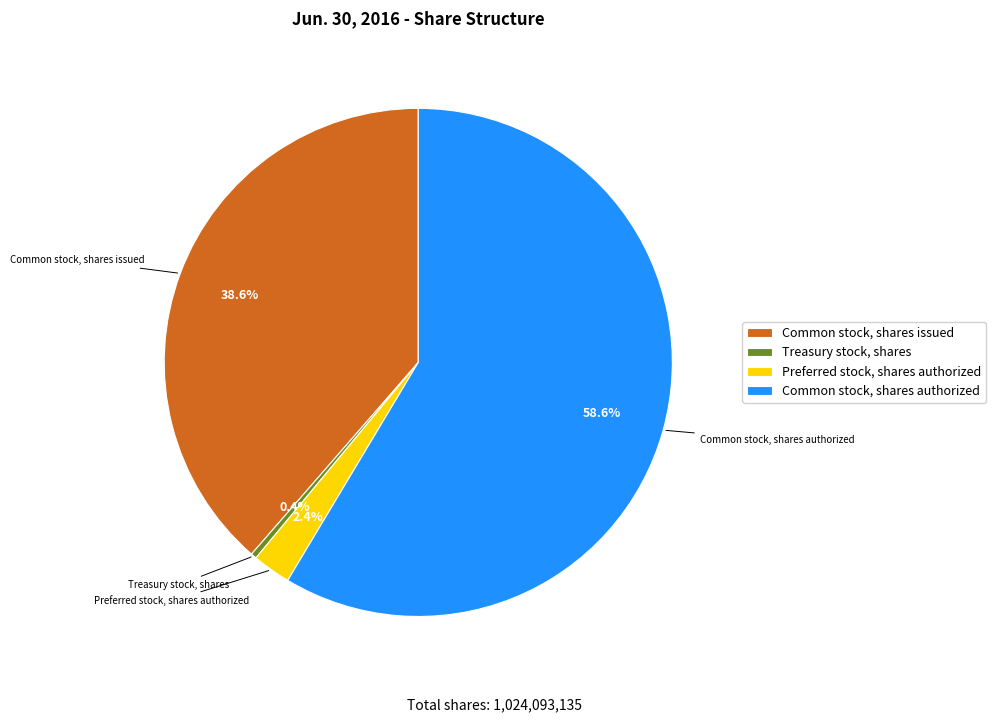

Is it true that Common stock, shares authorized is 59% of the pie?

True